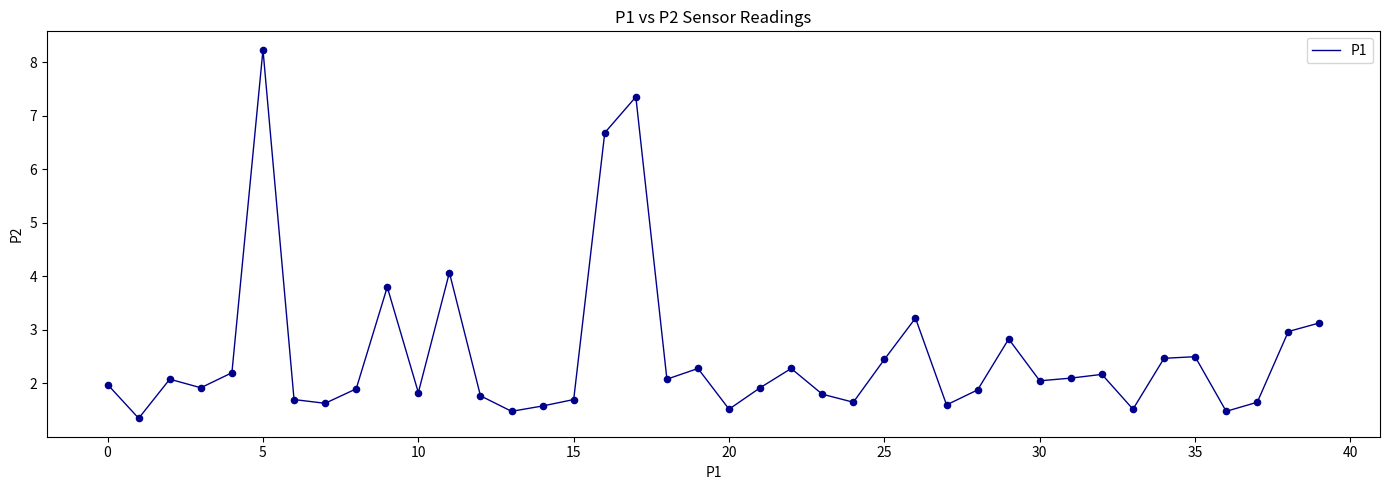

What is the maximum value shown in the chart?

8.2